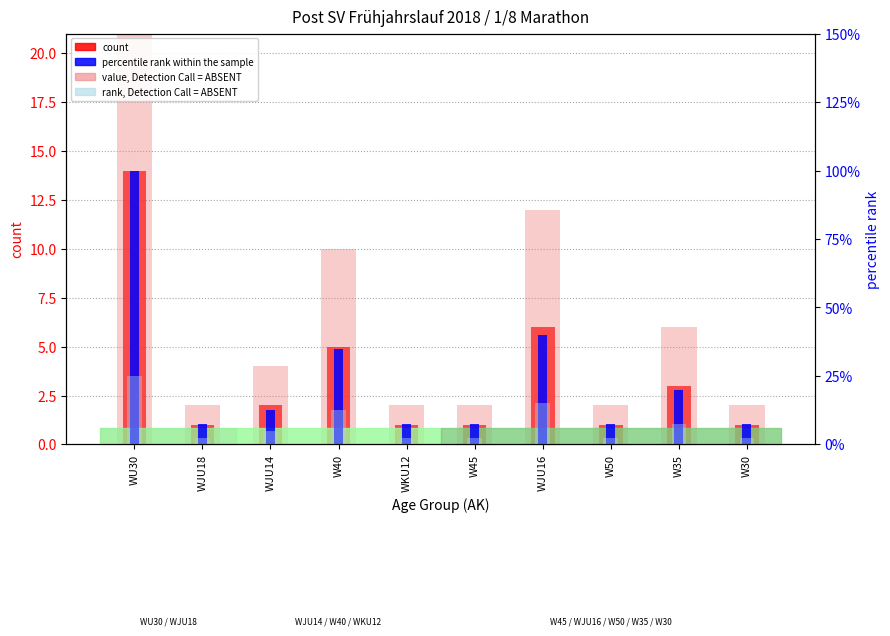

Which series changed the most between WU30 and W50?

percentile rank within the sample